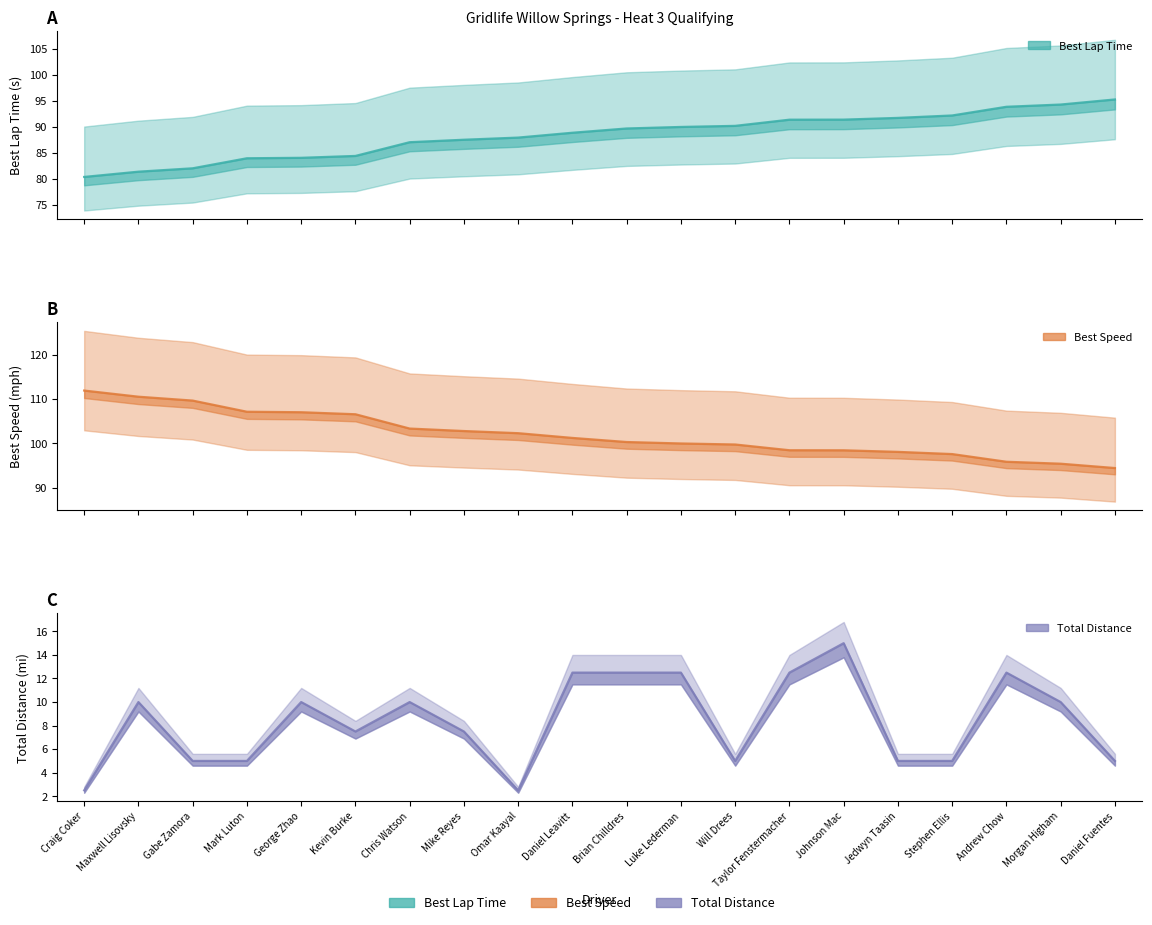

Which series has the widest spread of values?

Best Speed